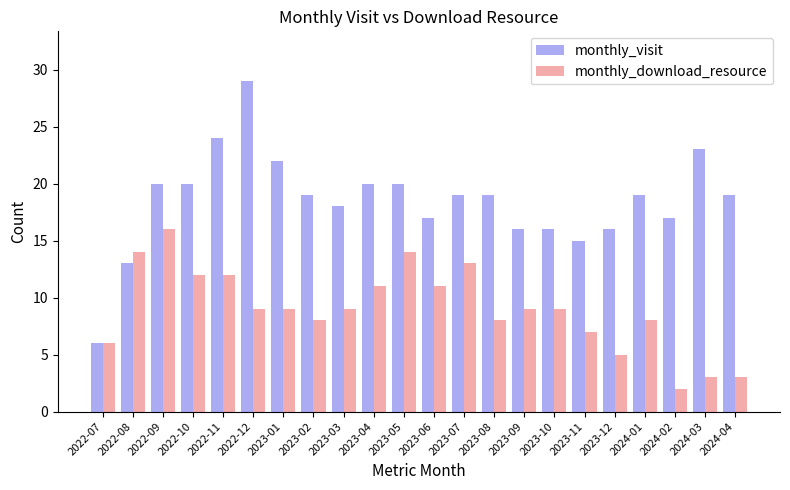

What is the average value of the monthly_download_resource series?

9